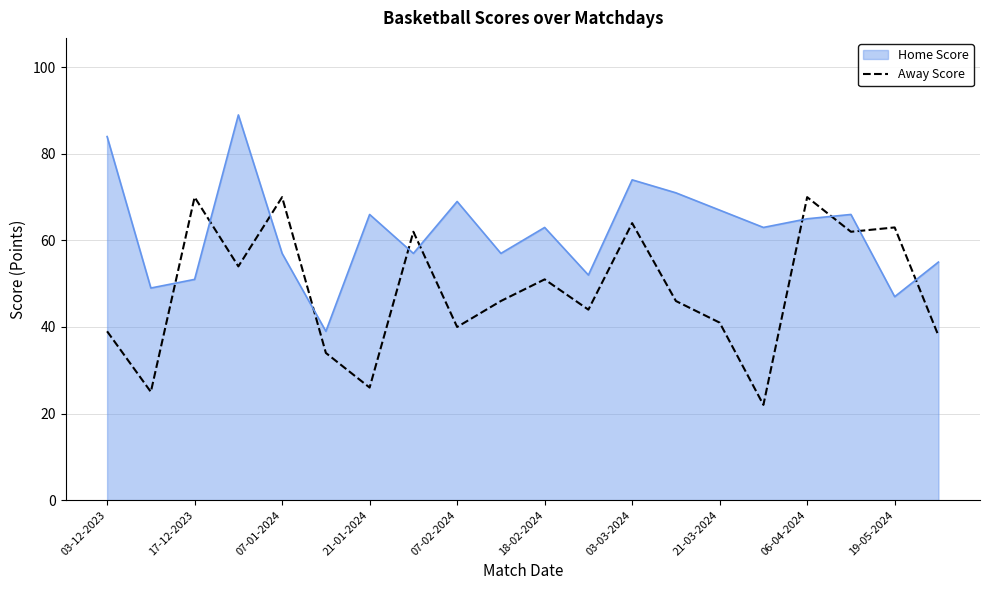

What is the difference between the maximum and minimum values in the Away Score series?

48